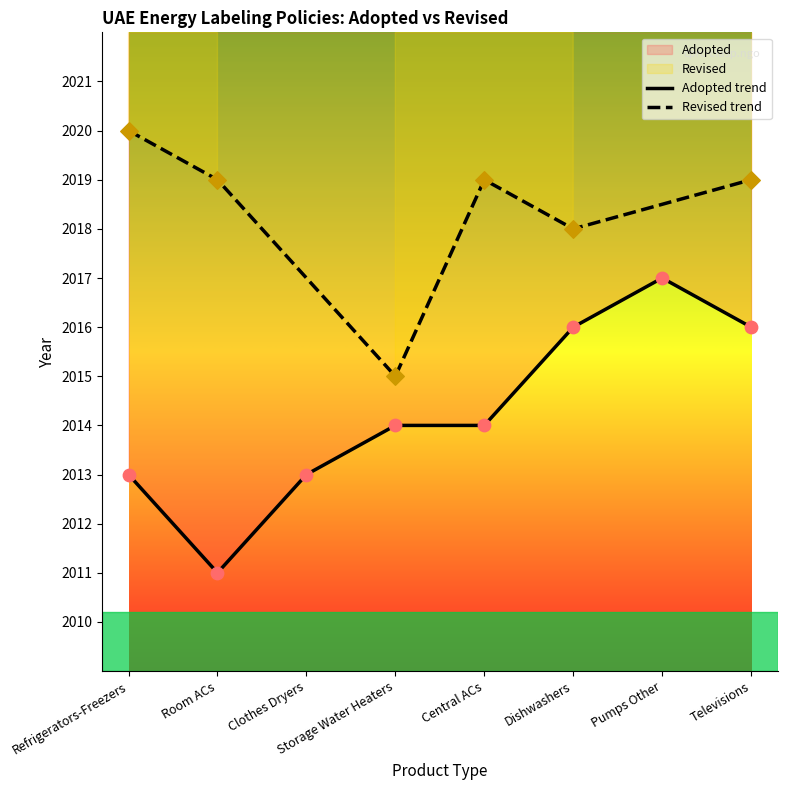

What is the change in value from Dishwashers to Pumps Other?

+1